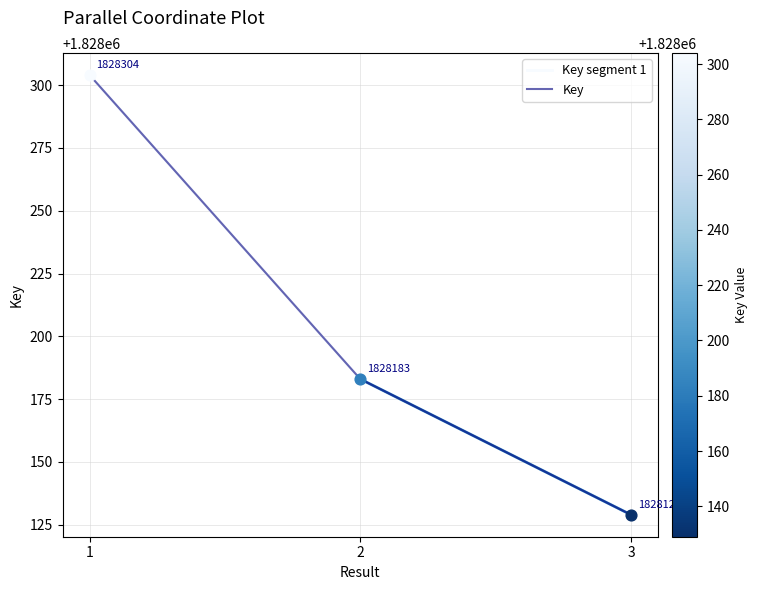

Between 2 and 1, which is larger?

1